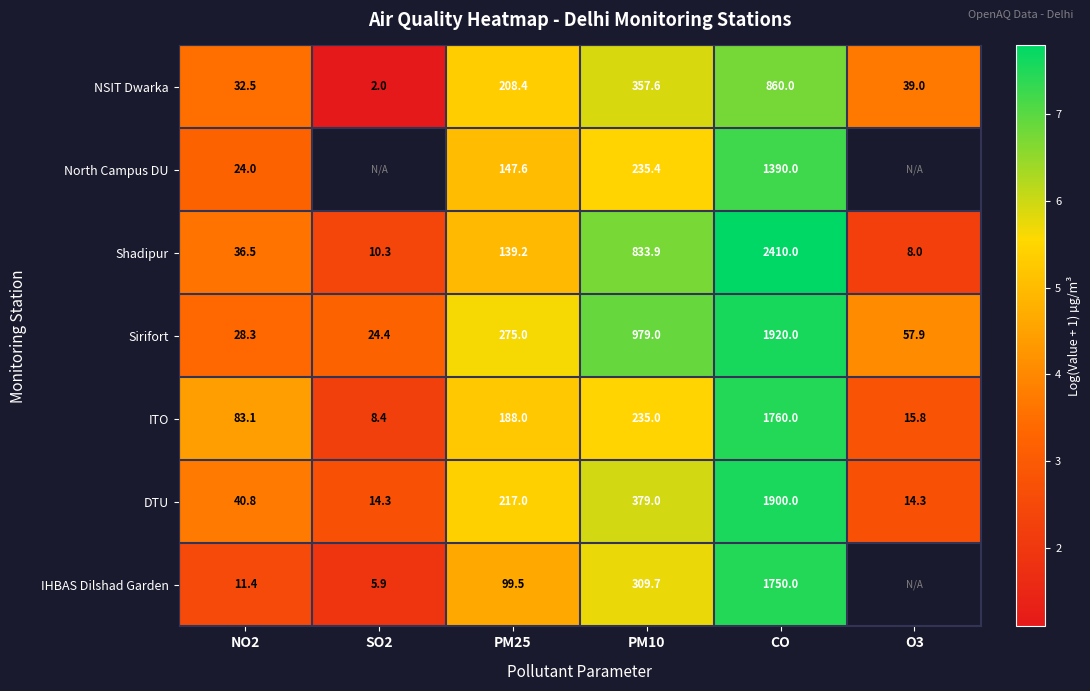

Is the value of DTU at O3 greater than the value of IHBAS Dilshad Garden at PM10?

No